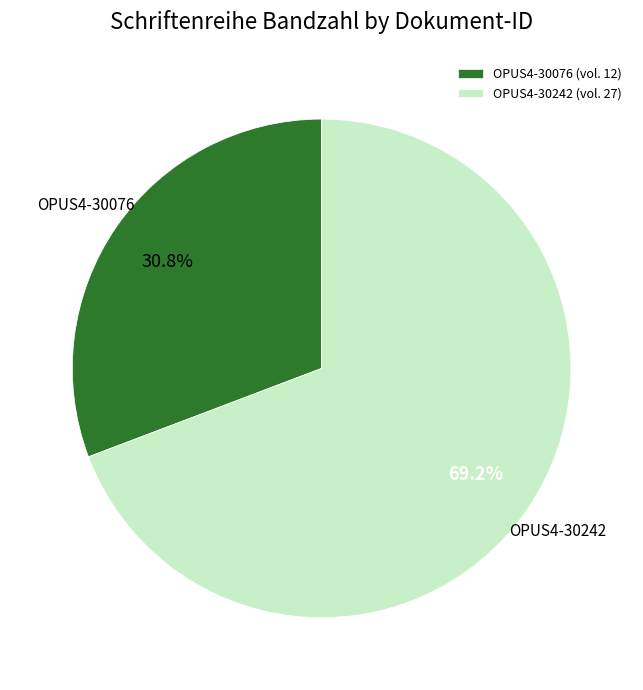

The OPUS4-30242 slice represents 69% of the pie. True or false?

True